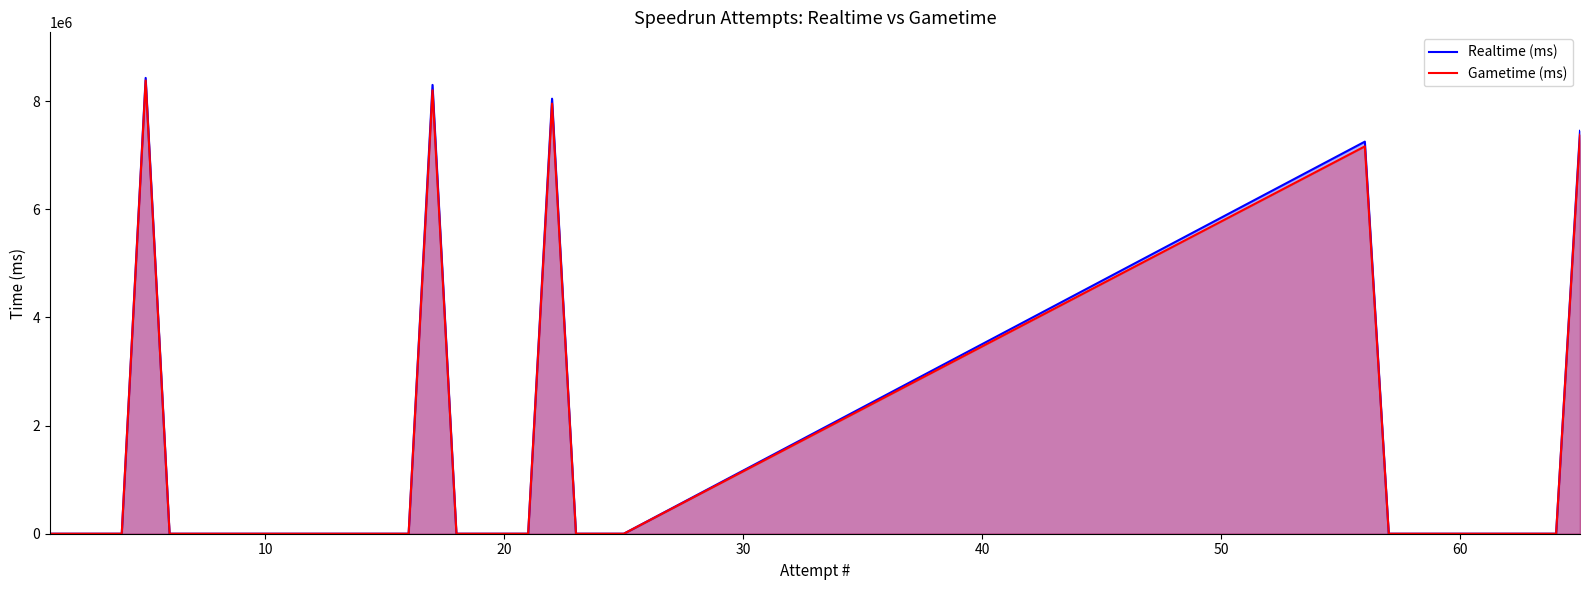

What is the maximum value shown in the chart?

8428236